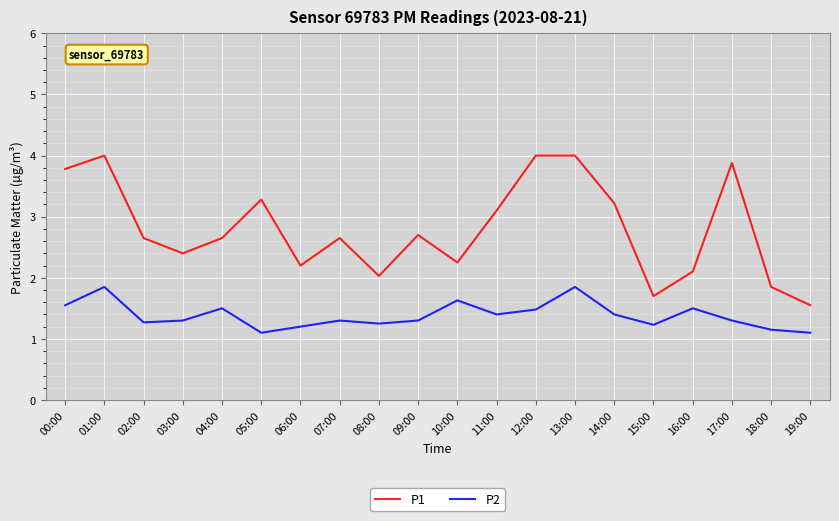

At 02:00, list the series in order from smallest to largest.

P2, P1